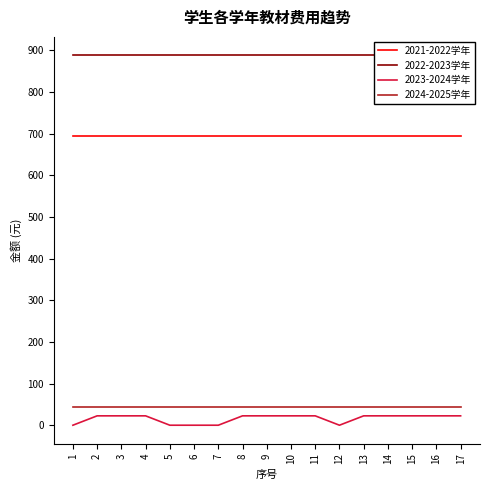

What is the total value across all series at 11?

1648.8